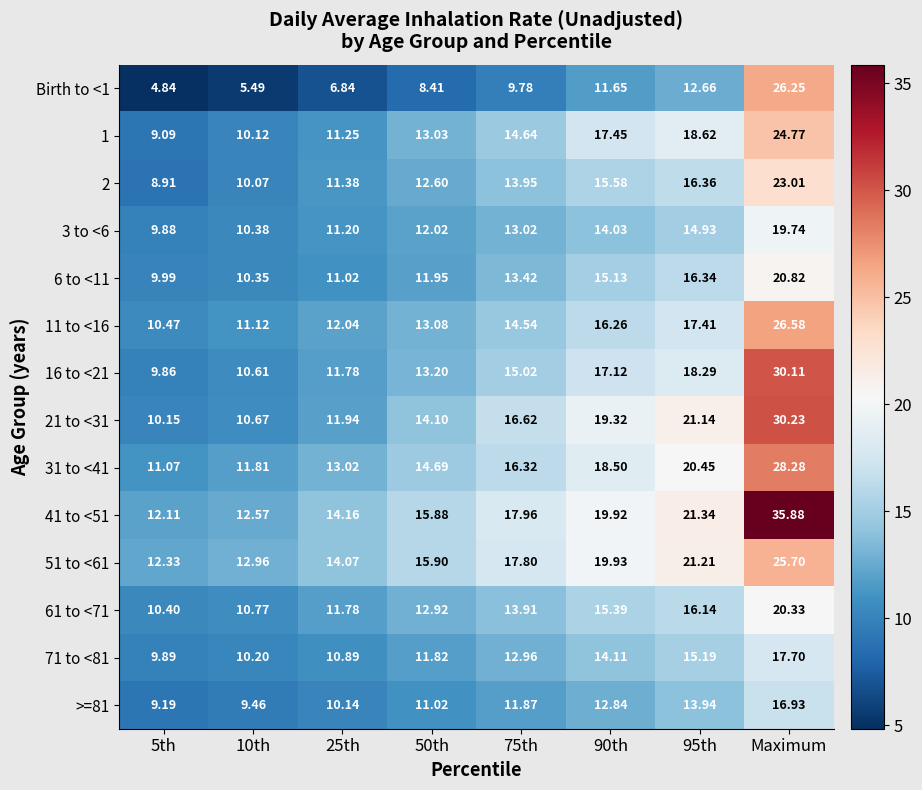

Which label corresponds to the largest value in the chart?

Maximum